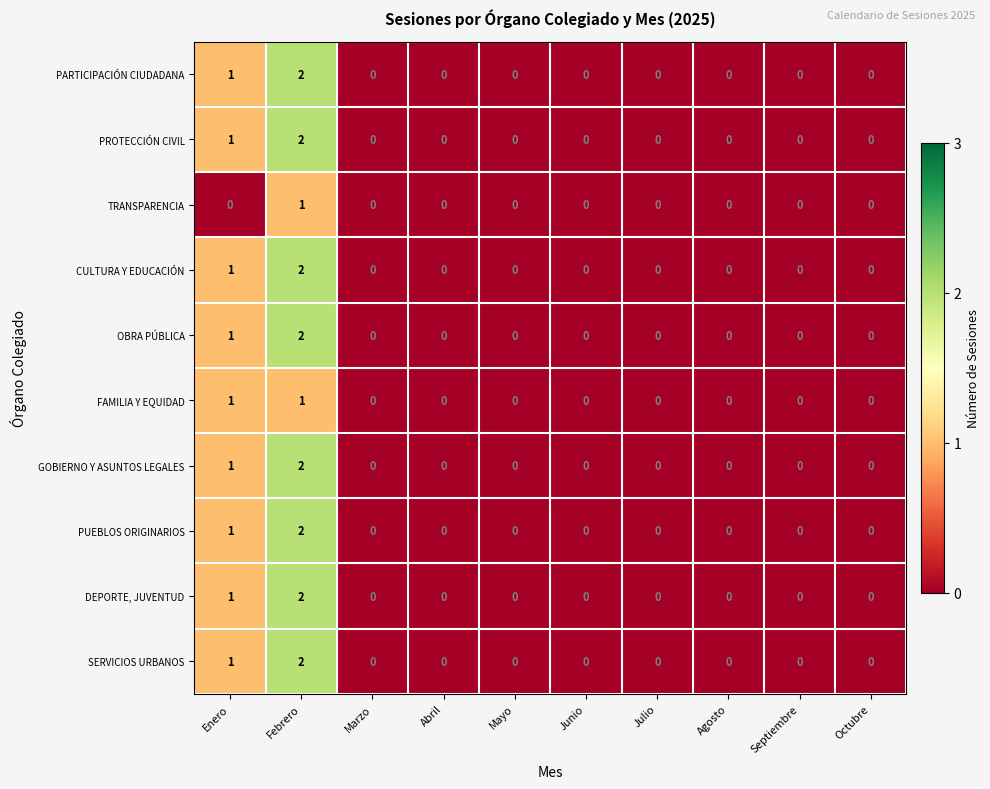

At which label is CULTURA Y EDUCACIÓN closest to 1?

Enero